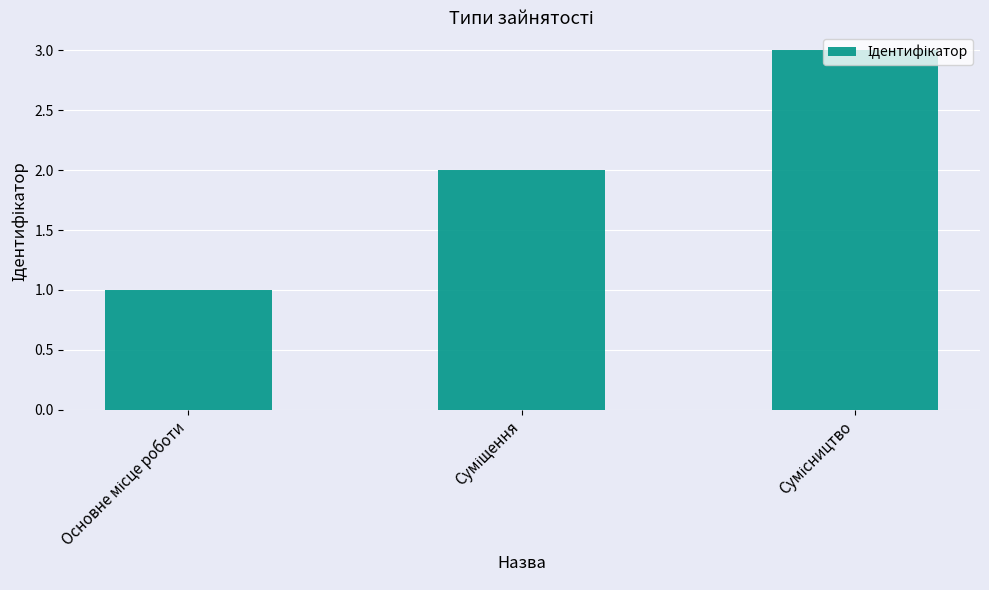

What is the greatest value displayed?

3